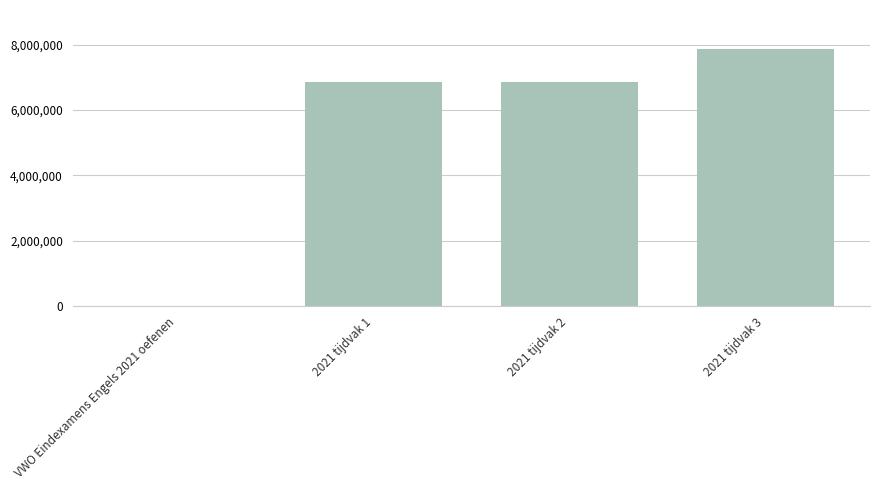

Are the bars horizontal?

No